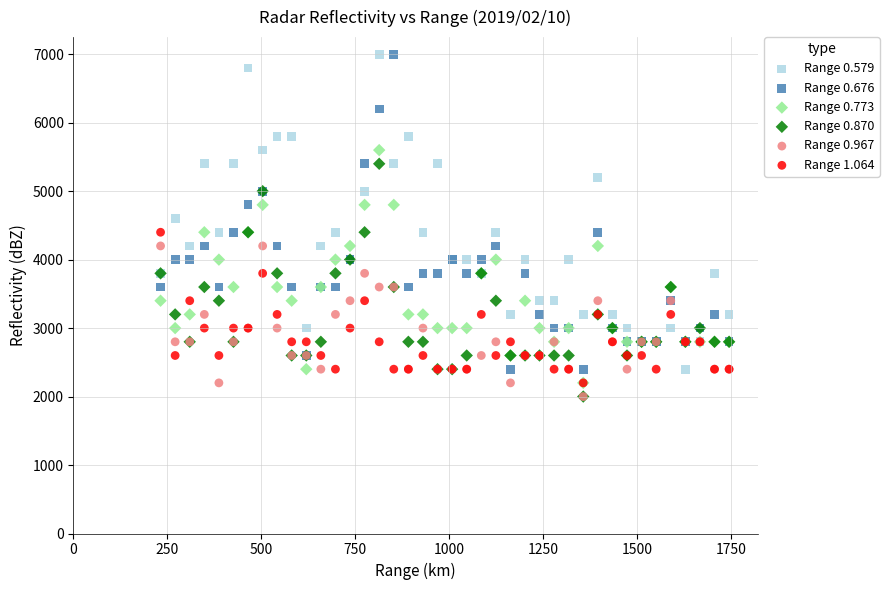

What are all the series names shown in the legend?

Range 0.579, Range 0.676, Range 0.773, Range 0.870, Range 0.967, Range 1.064